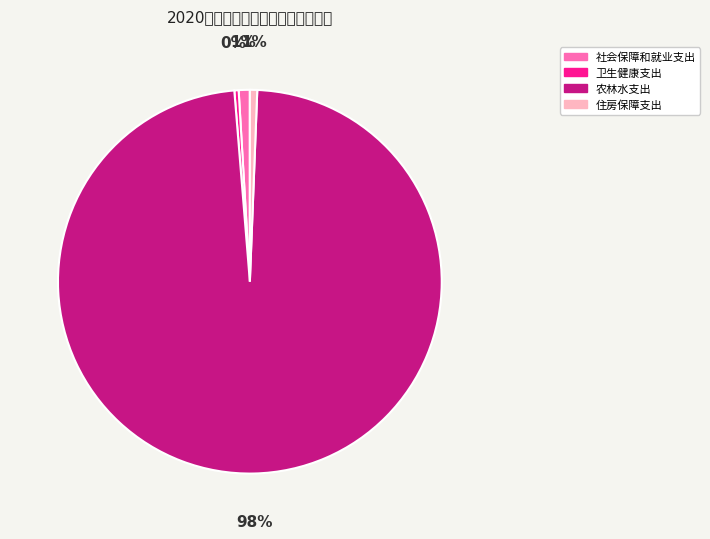

Count the number of slices in the pie.

4